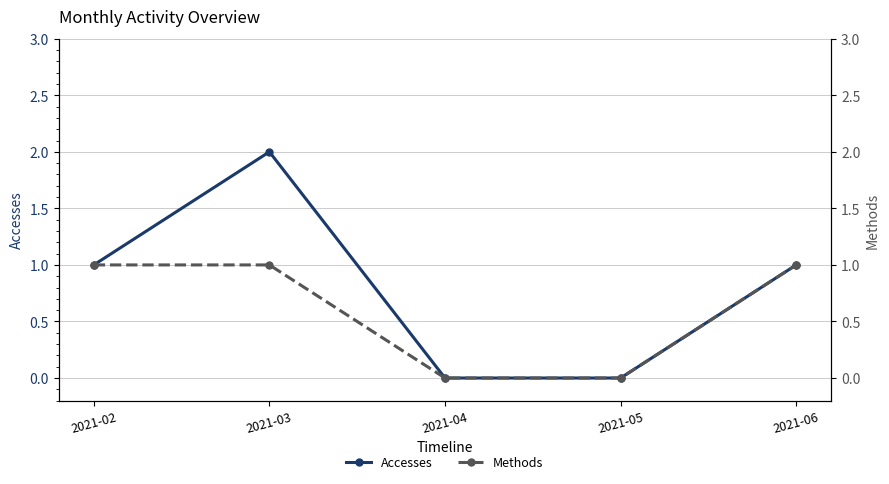

What is the value of the Methods point at the 1st from the left?

1